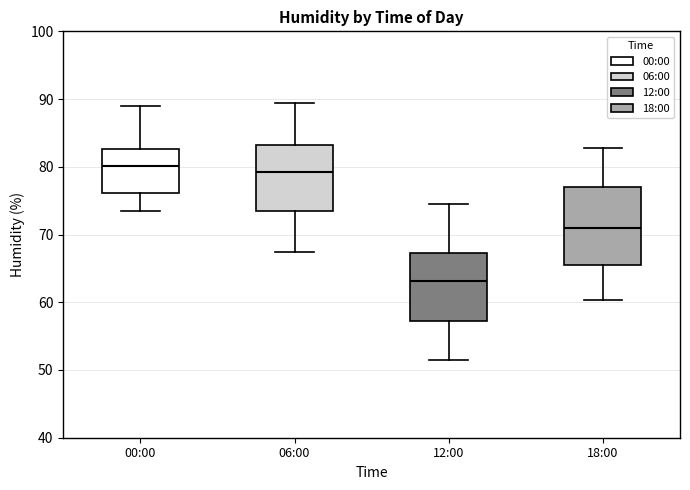

Reading left to right, read every box against the y-axis: the position of its median line, the range the box covers, and the ends of its whiskers. The values are not printed on the chart, so give them approximately, as read against the axis.

00:00: median 80, box 76 to 83, whiskers 74 to 89
06:00: median 79, box 73 to 83, whiskers 67 to 89
12:00: median 63, box 57 to 67, whiskers 52 to 75
18:00: median 71, box 66 to 77, whiskers 60 to 83